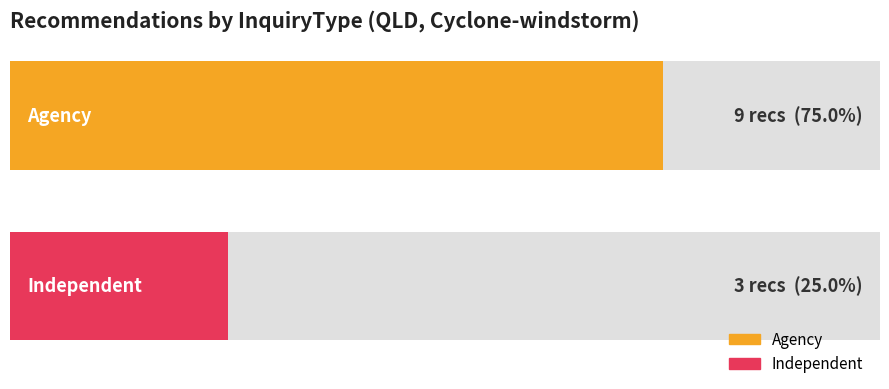

Are the bars horizontal?

Yes